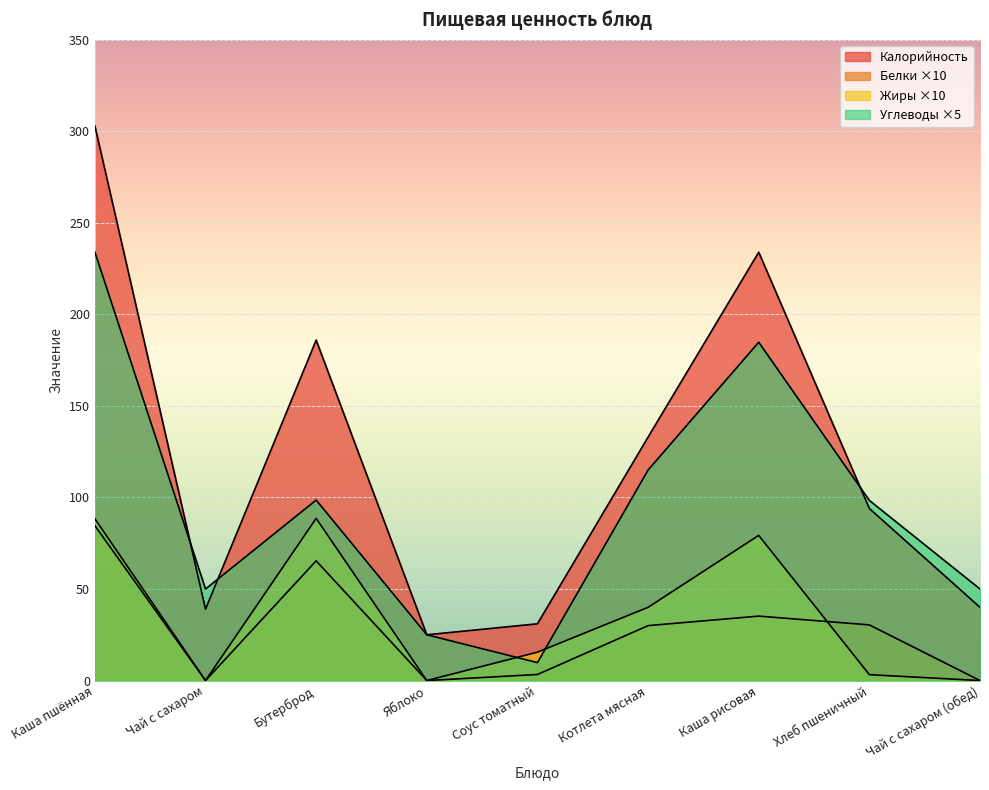

At which label does Калорийность reach its minimum?

Яблоко